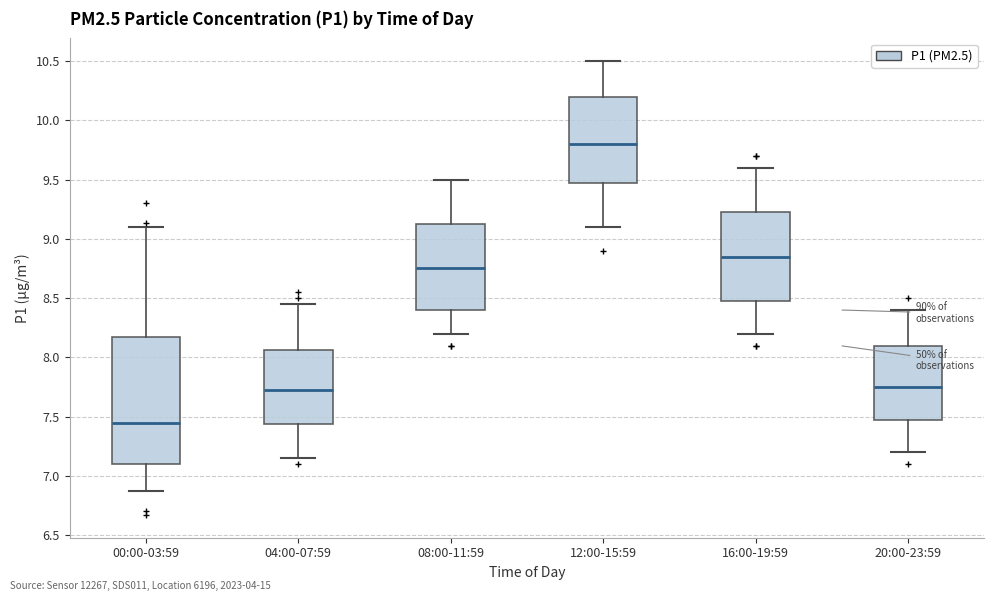

Where does the median line of the box for 08:00-11:59 sit on the y-axis? The values are not printed on the chart, so give them approximately, as read against the axis.

8.75